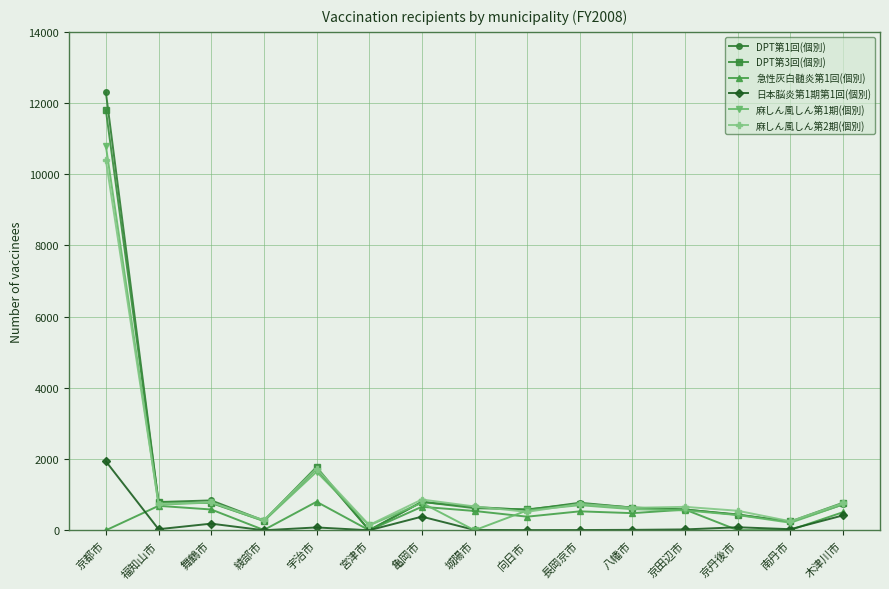

What is the maximum value shown in the chart?

12299